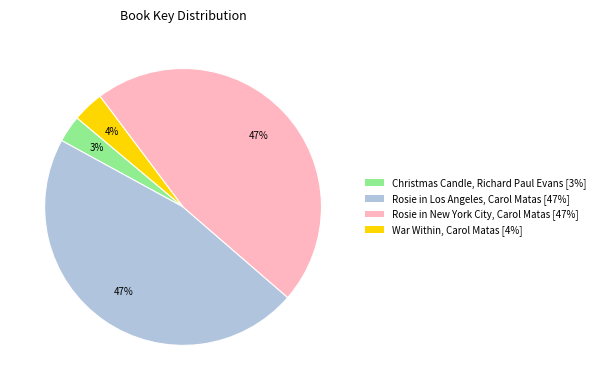

To the nearest percent, what percentage of the pie is Rosie in Los Angeles, Carol Matas [47%]?

47%